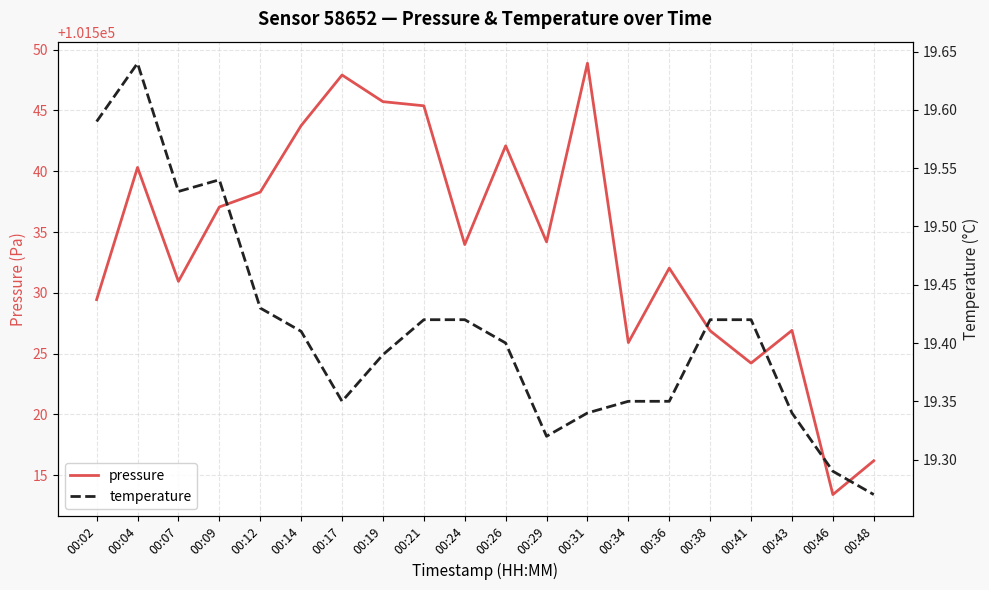

What is the highest value of the temperature series?

19.6